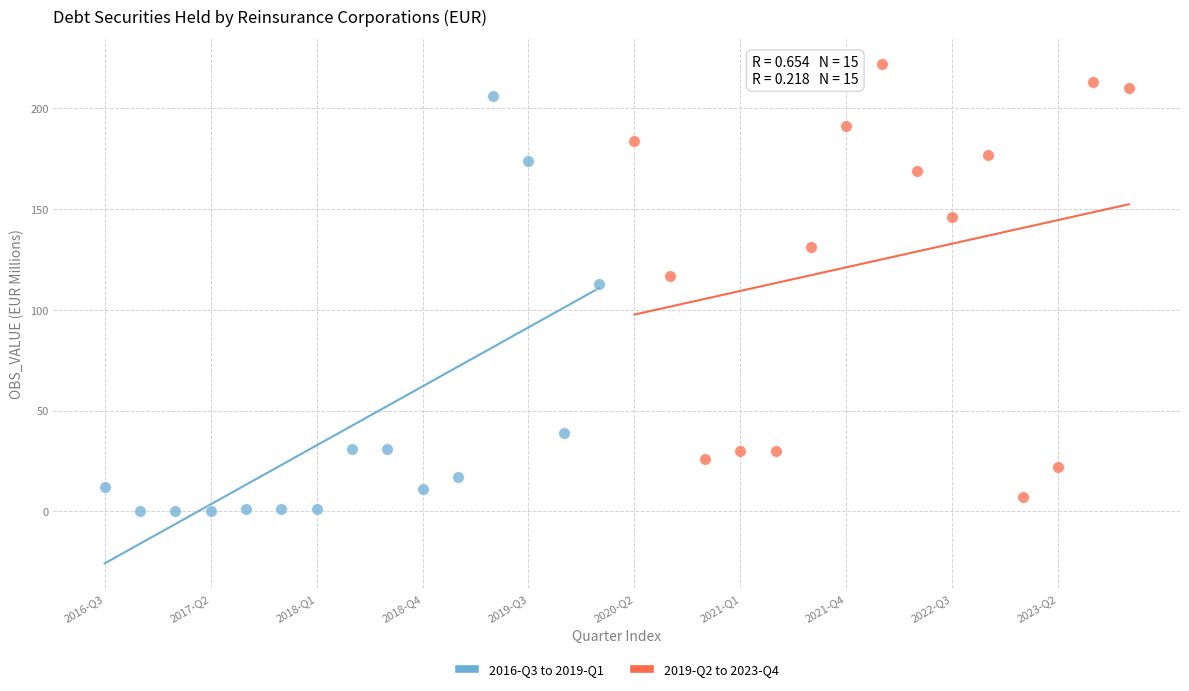

Which series reaches the maximum Y coordinate?

2019-Q2 to 2023-Q4